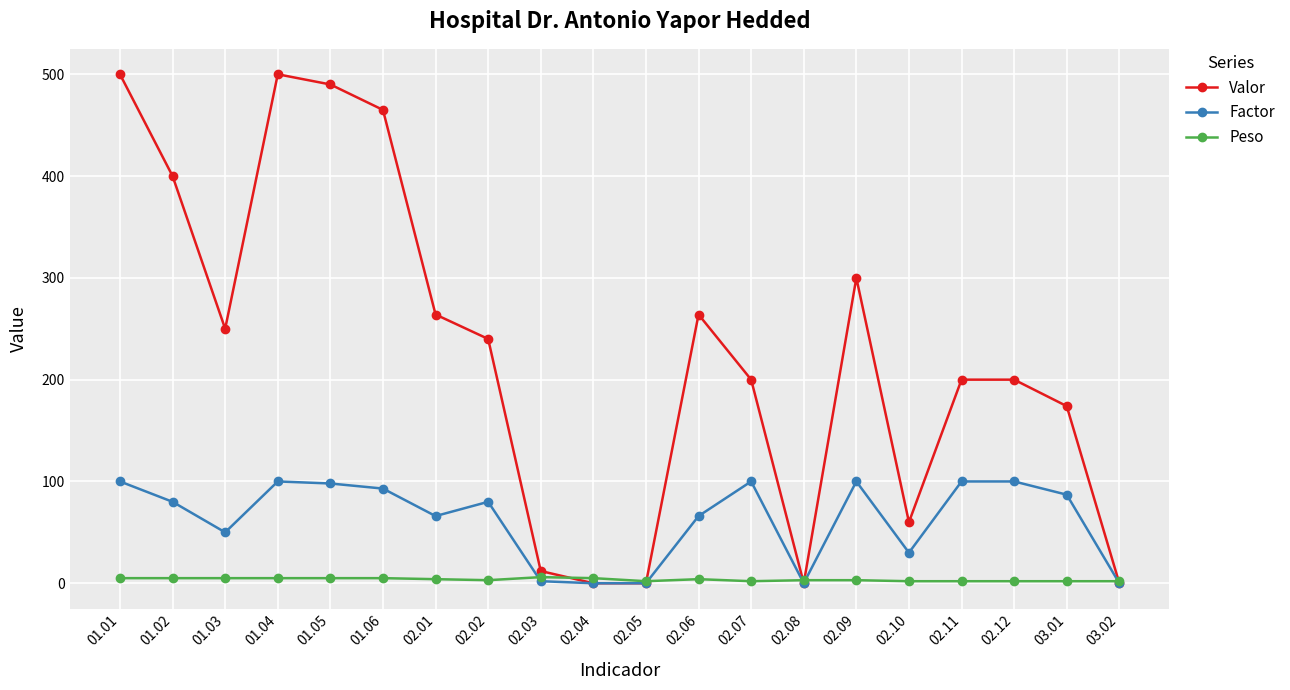

The Valor series shows 300 at 02.09. True or false?

True